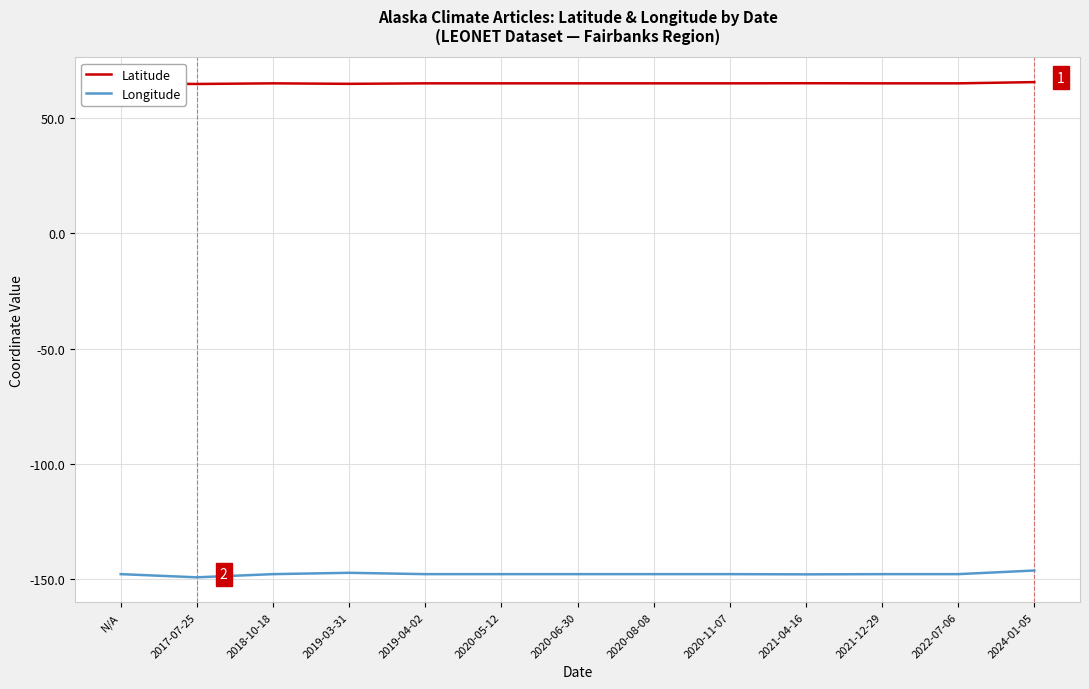

How many lines are shown in the chart?

2